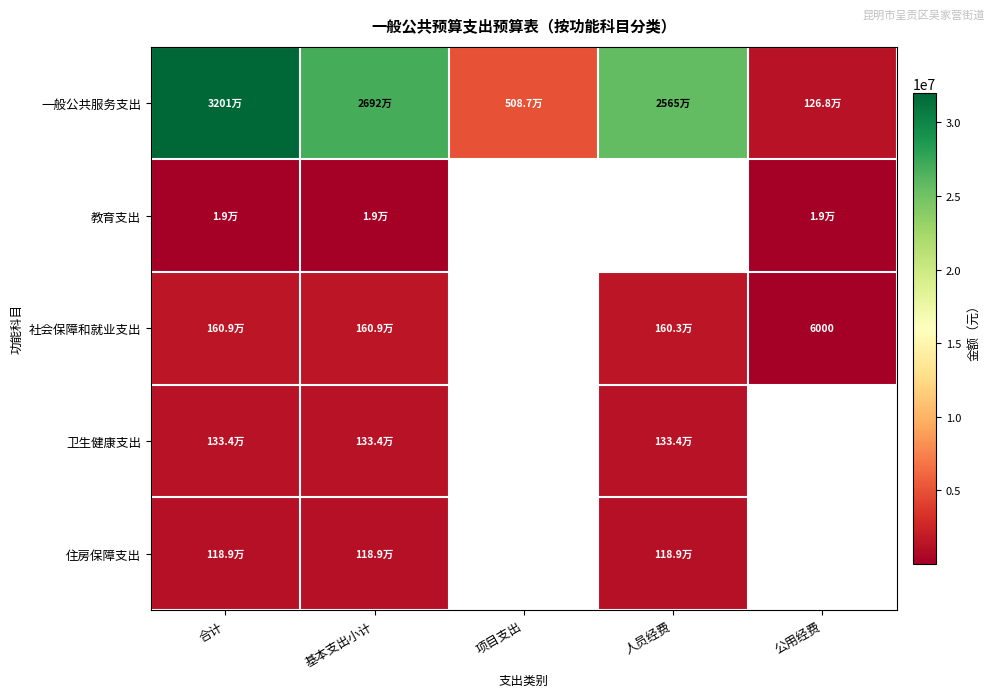

What is the difference between the highest and lowest values at 基本支出小计?

26901618.8